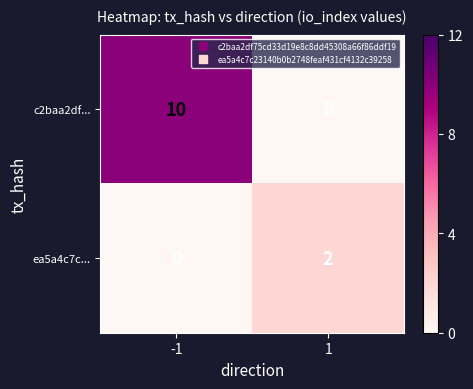

Which series has the largest total across all categories?

c2baa2df...